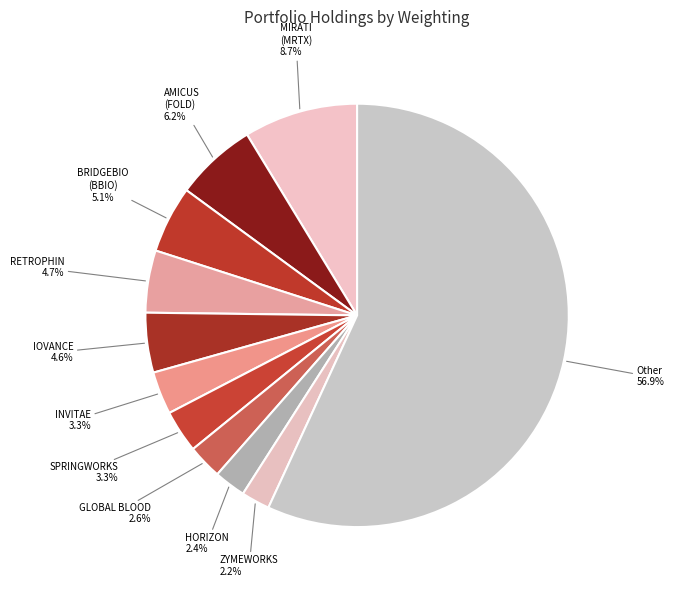

How many segments does this pie chart have?

11